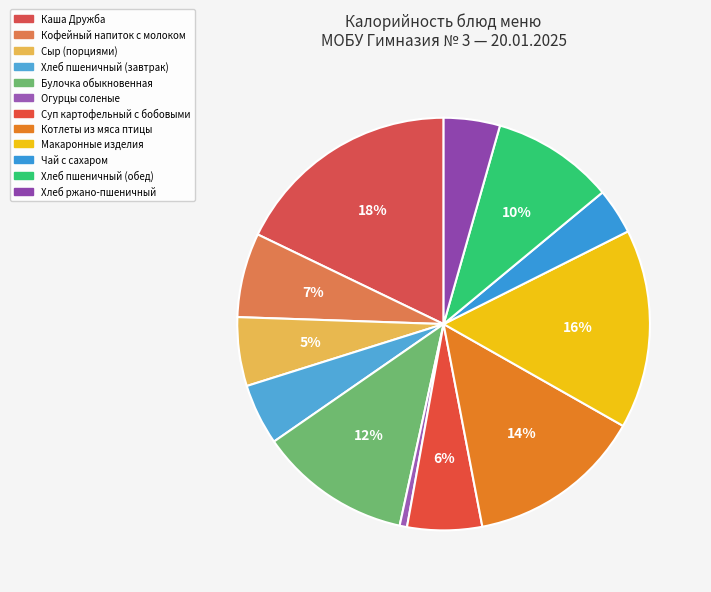

Which slice is the smallest?

Огурцы соленые